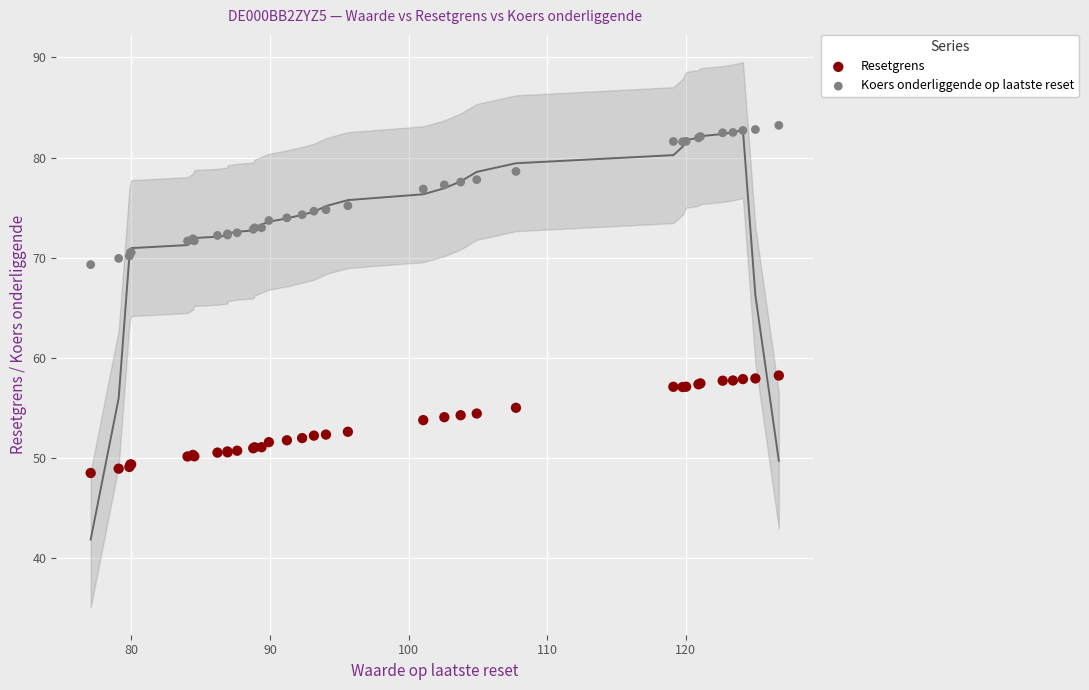

Which series reaches the minimum Y coordinate?

Resetgrens